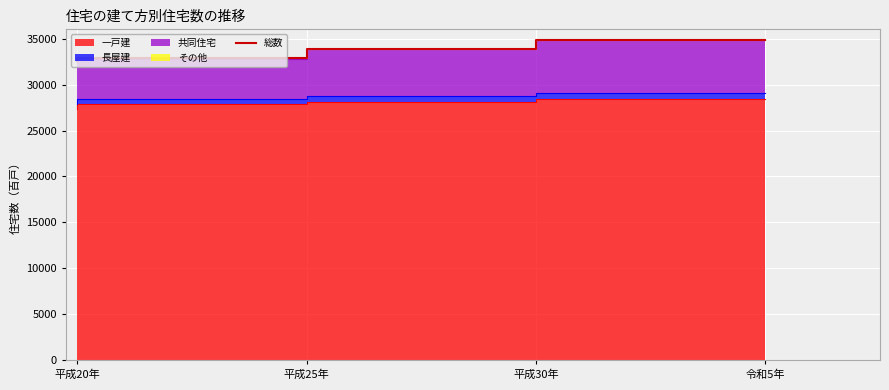

Reading left to right, list all the values displayed in this chart.

平成20年=32520	平成25年=32850	平成30年=33910	令和5年=34840